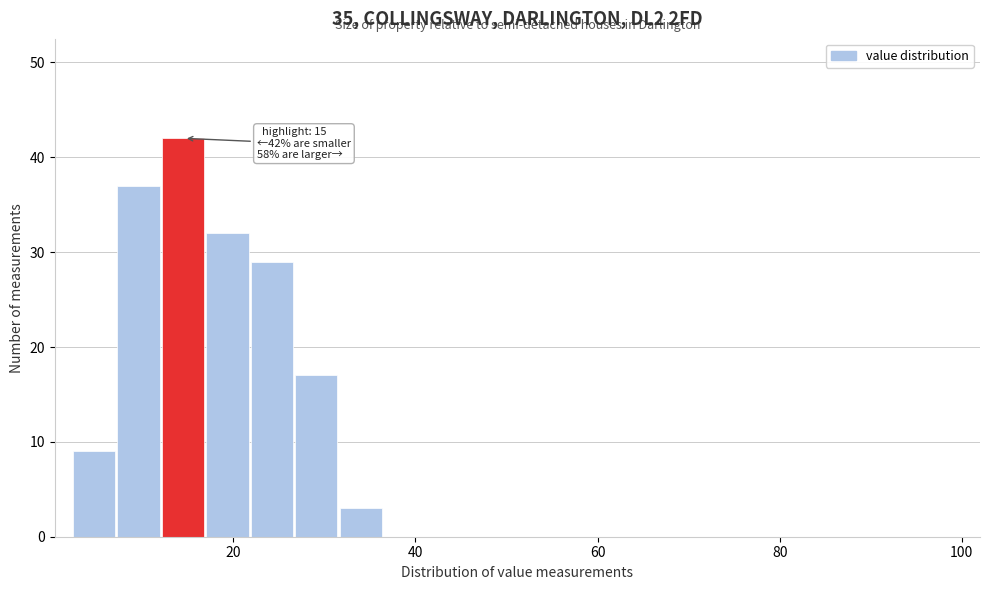

Read against the x-axis, roughly where is the centre of the tallest bar?

14